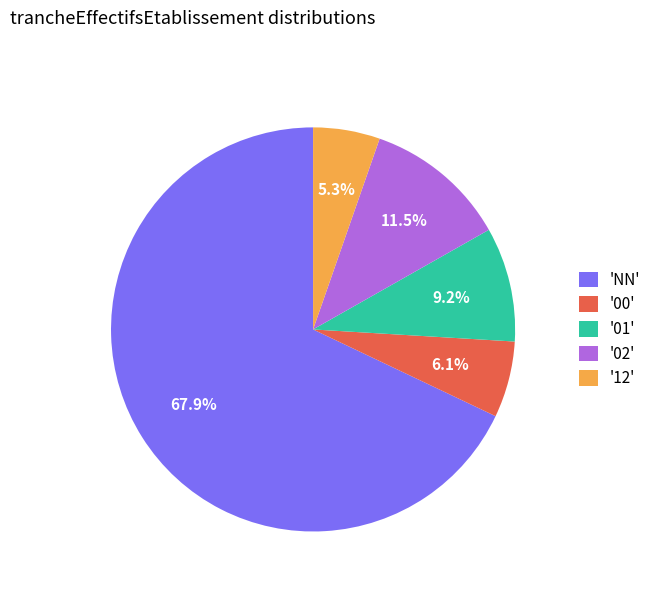

Rank the categories by value from lowest to highest.

'12', '00', '01', '02', 'NN'